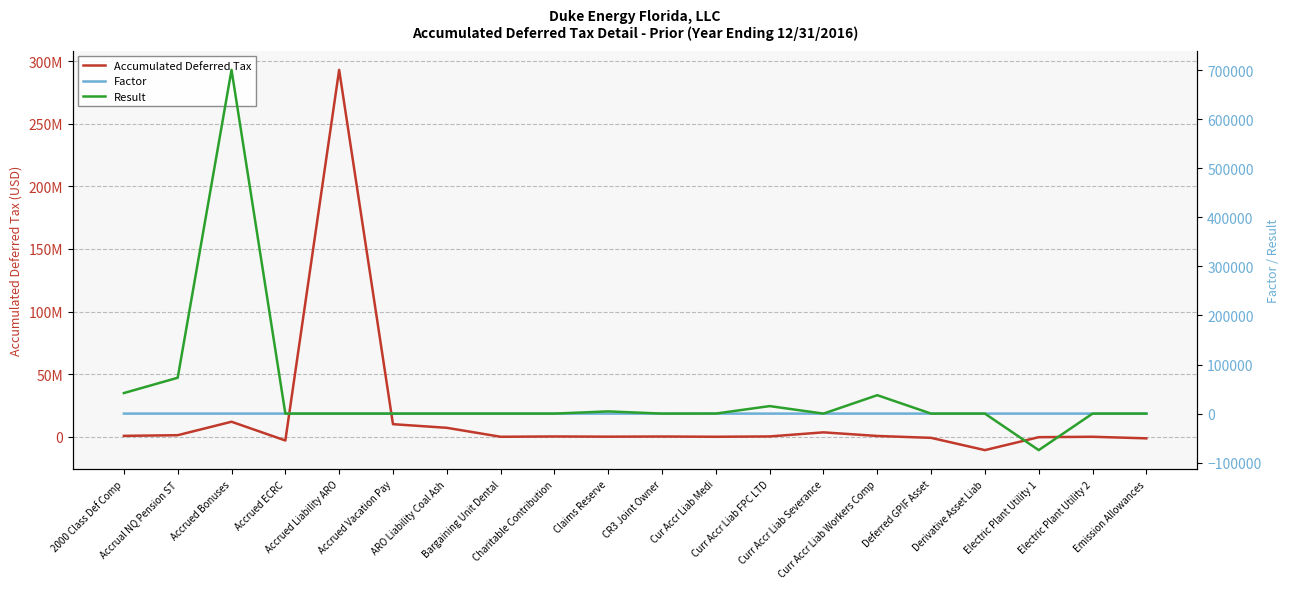

How many distinct data groups are displayed?

3